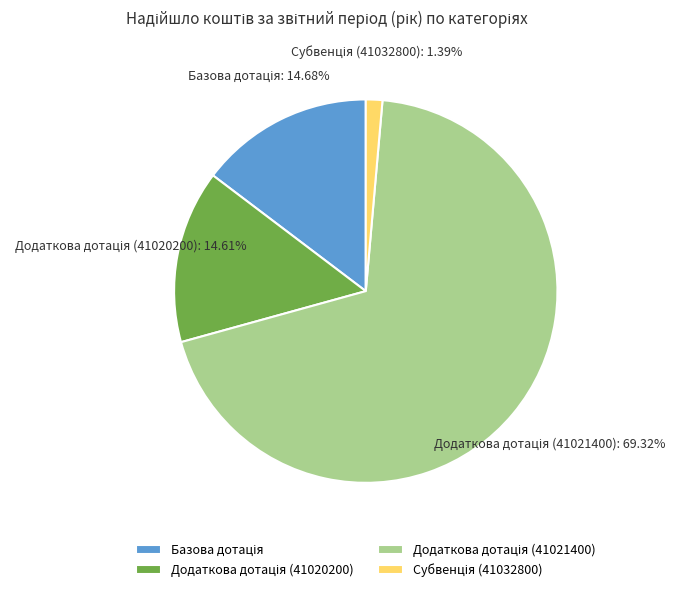

How many slices are in this pie chart?

4